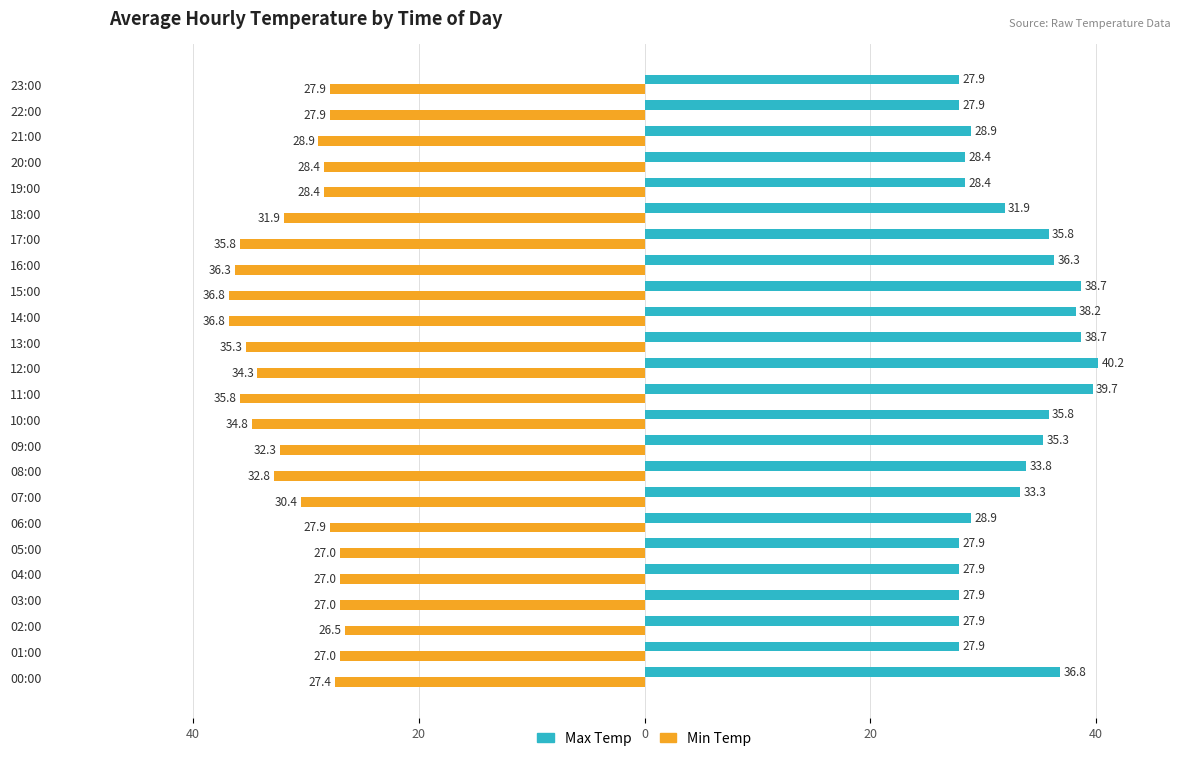

Reading right to left, extract all data points from this chart.

Max Temp: 27.9	27.9	28.9	28.4	28.4	31.9	35.8	36.3	38.7	38.2	38.7	40.2	39.7	35.8	35.3	33.8	33.3	28.9	27.9	27.9	27.9	27.9	27.9	36.8
Min Temp: -27.9	-27.9	-28.9	-28.4	-28.4	-31.9	-35.8	-36.3	-36.8	-36.8	-35.3	-34.3	-35.8	-34.8	-32.3	-32.8	-30.4	-27.9	-27.0	-27.0	-27.0	-26.5	-27.0	-27.4